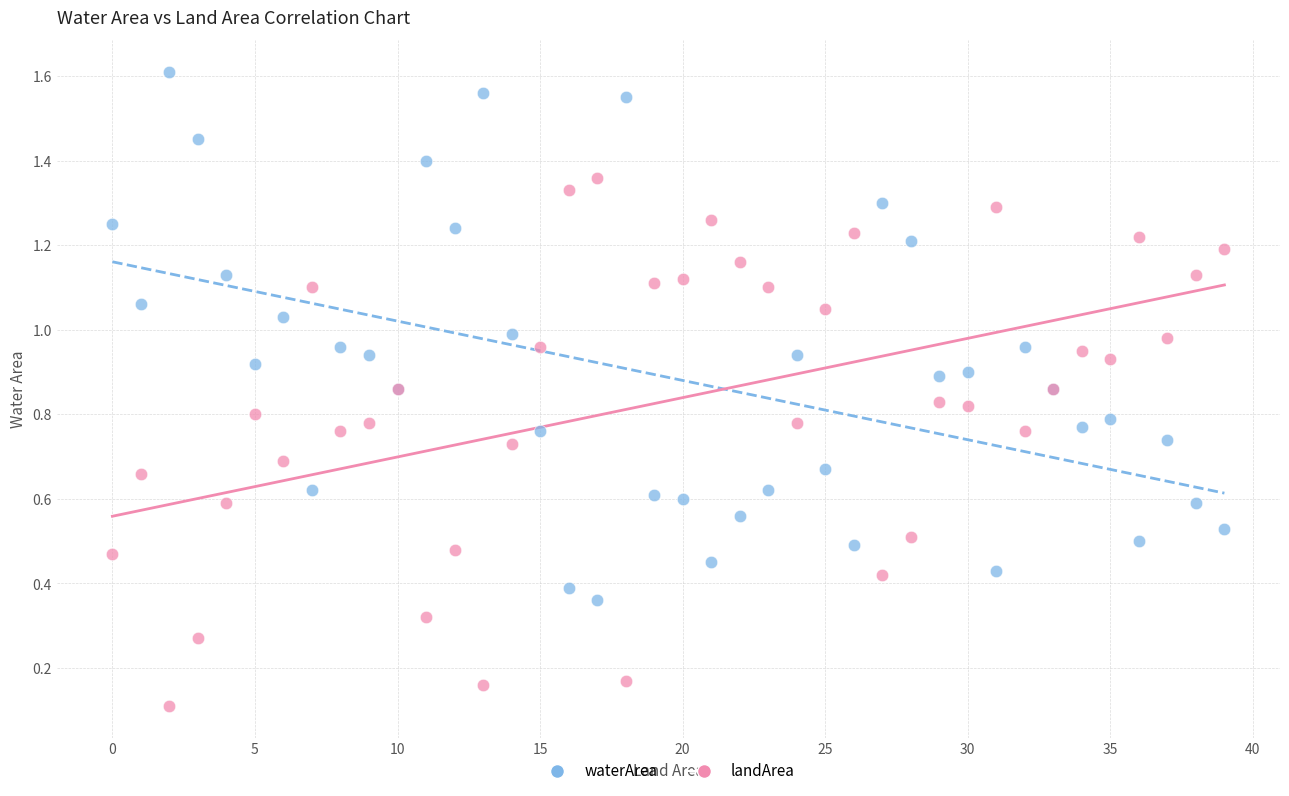

Which series reaches the minimum Y coordinate?

landArea